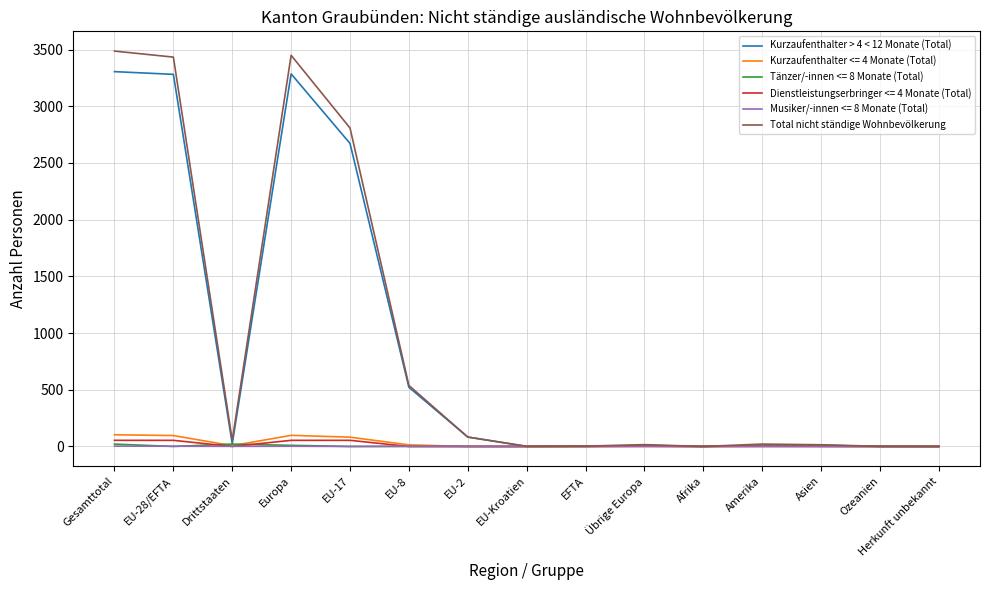

What is the difference between the maximum and minimum values in the Total nicht ständige Wohnbevölkerung series?

3486